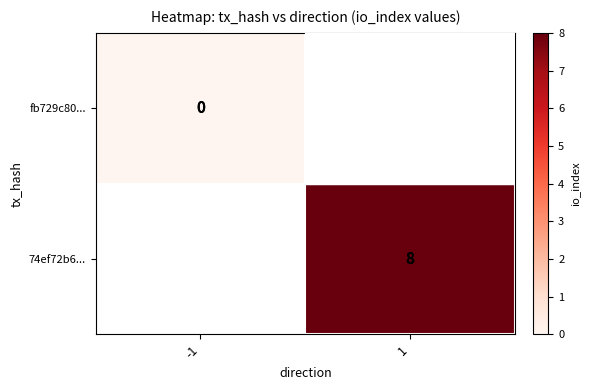

Between -1 and 1, which is larger?

1